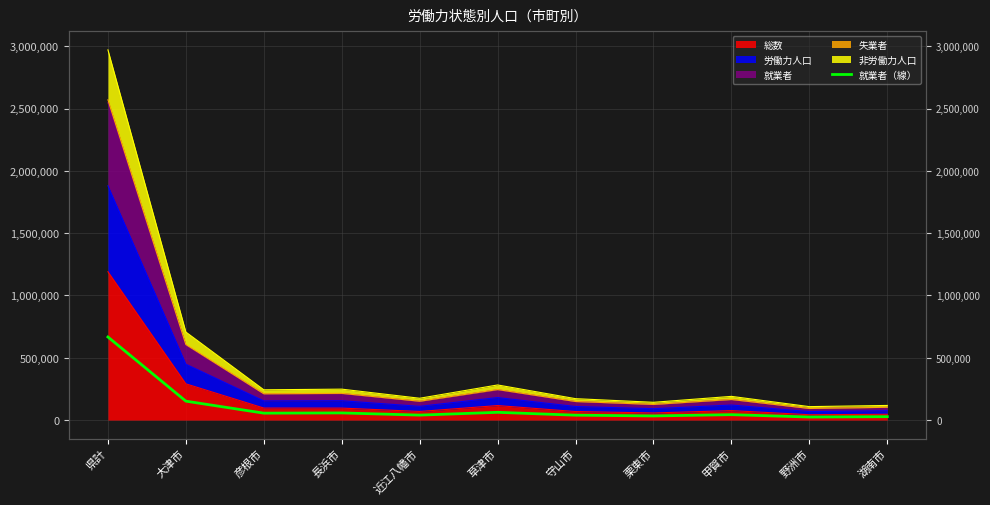

Reading left to right, extract all data points from this chart.

666602	151714	55490	57286	39734	62124	39098	33172	43303	24337	27177